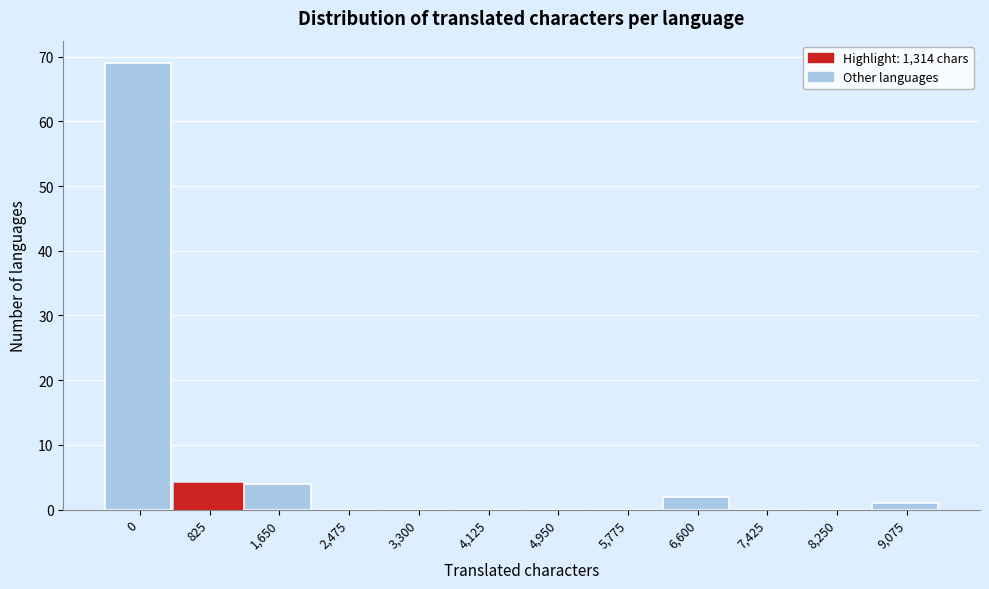

Reading left to right, list all the values displayed in this chart.

0=69	825=4	1,650=4	2,475=0	3,300=0	4,125=0	4,950=0	5,775=0	6,600=2	7,425=0	8,250=0	9,075=1